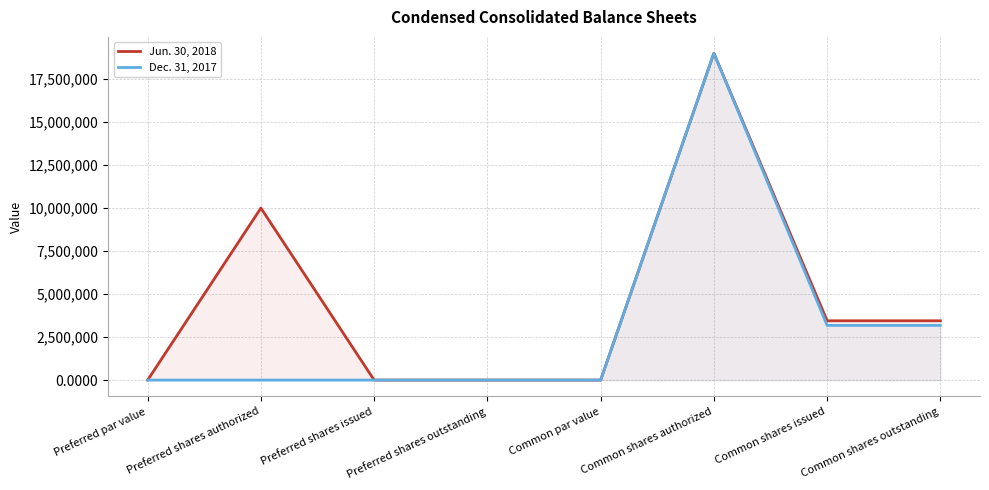

True or false: Dec. 31, 2017 and Jun. 30, 2018 intersect in this chart.

False